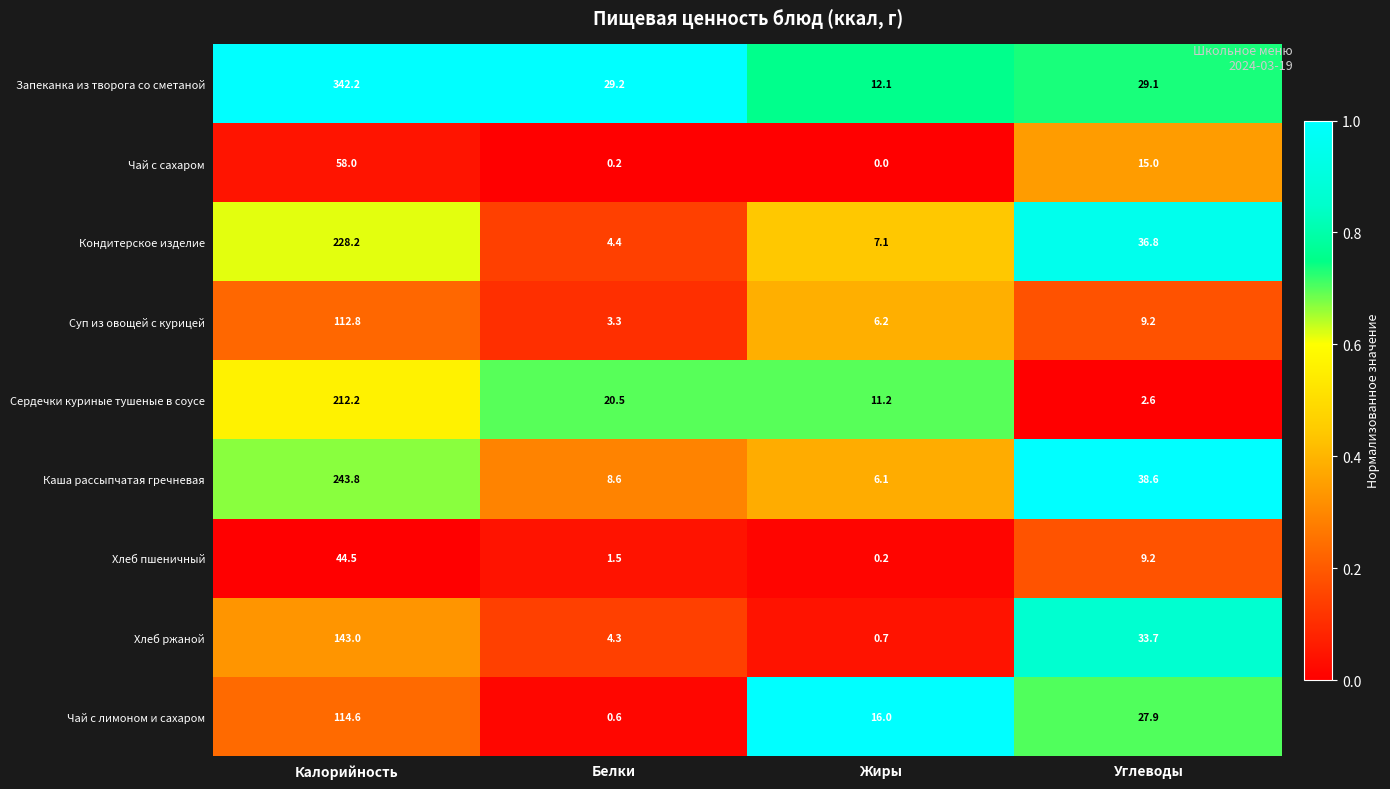

Which series has the widest spread of values?

Запеканка из творога со сметаной